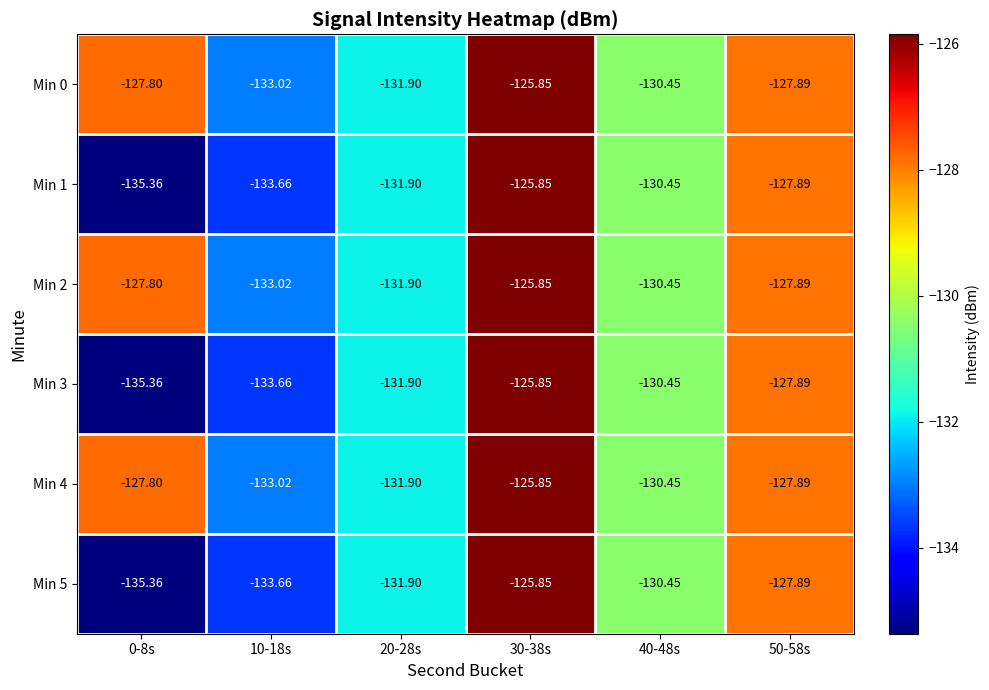

Is the value of Min 2 at 0-8s greater than the value of Min 3 at 30-38s?

No